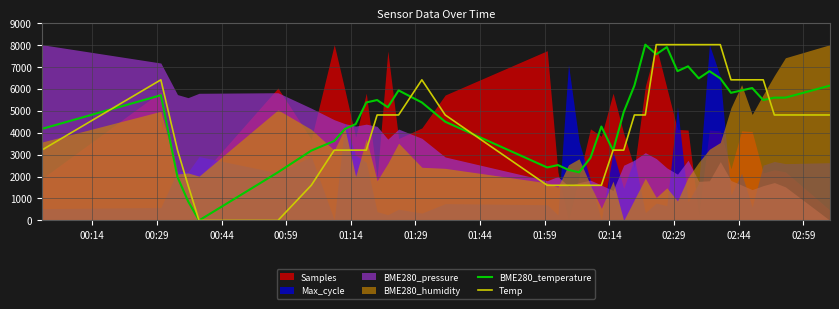

What is the maximum value for Temp?

8000.0